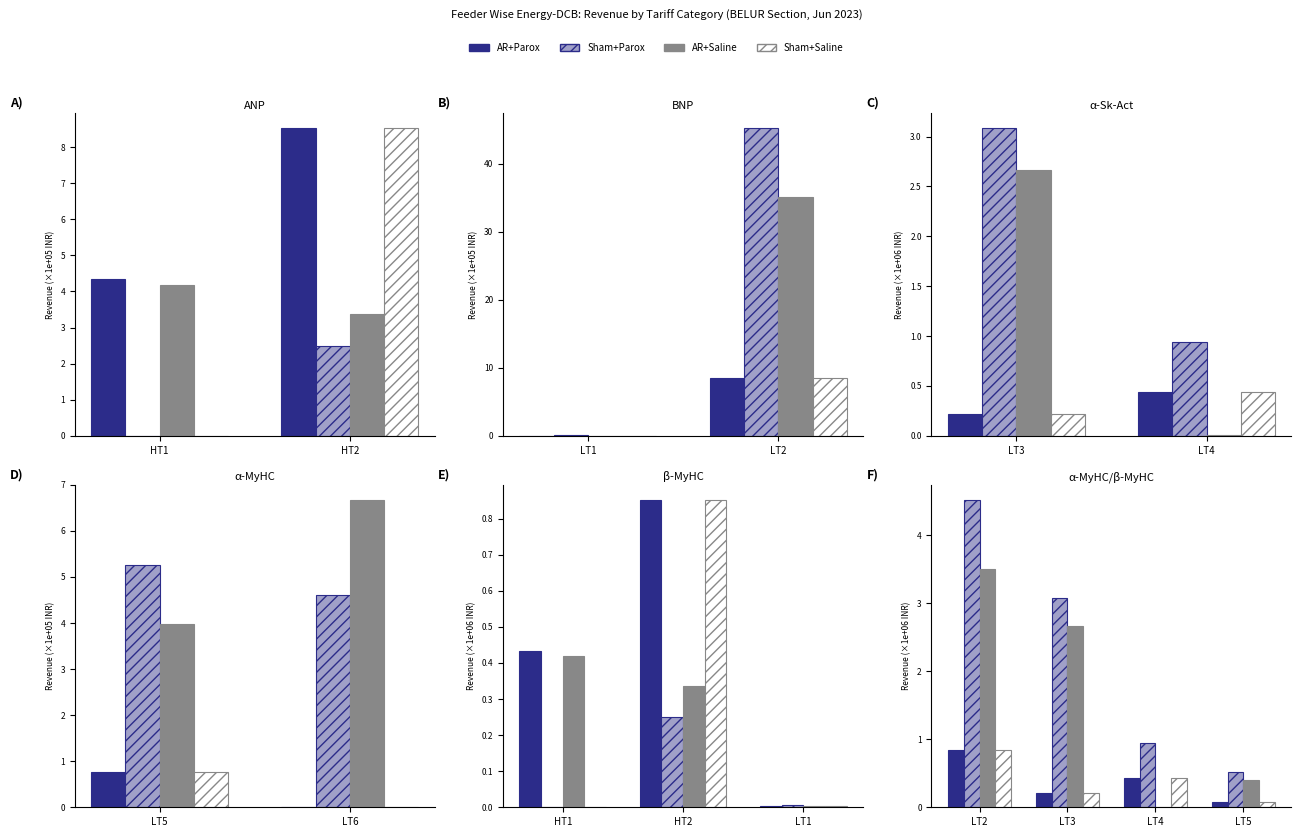

How many groups of bars are there?

4